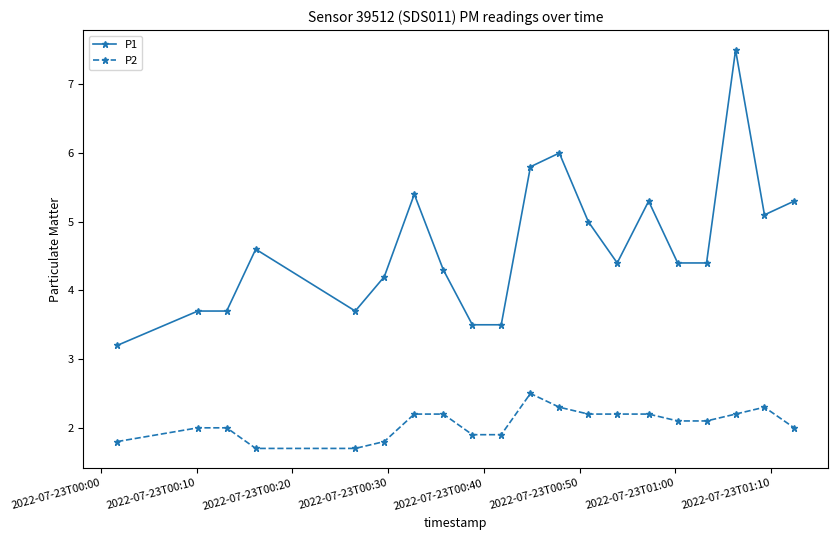

Reading left to right, transcribe all the data shown in this chart.

P1: 3.2	3.7	3.7	4.6	3.7	4.2	5.4	4.3	3.5	3.5	5.8	6.0	5.0	4.4	5.3	4.4	4.4	7.5	5.1	5.3
P2: 1.8	2.0	2.0	1.7	1.7	1.8	2.2	2.2	1.9	1.9	2.5	2.3	2.2	2.2	2.2	2.1	2.1	2.2	2.3	2.0